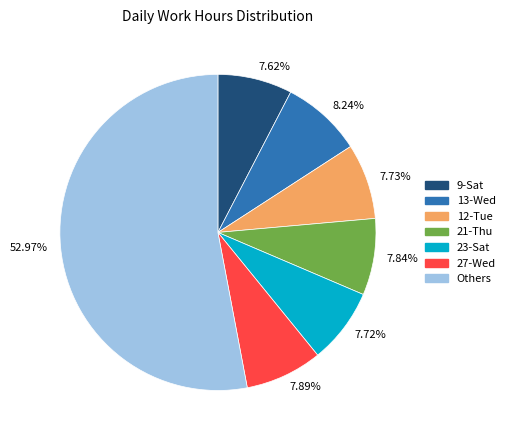

How many slices are in this pie chart?

7